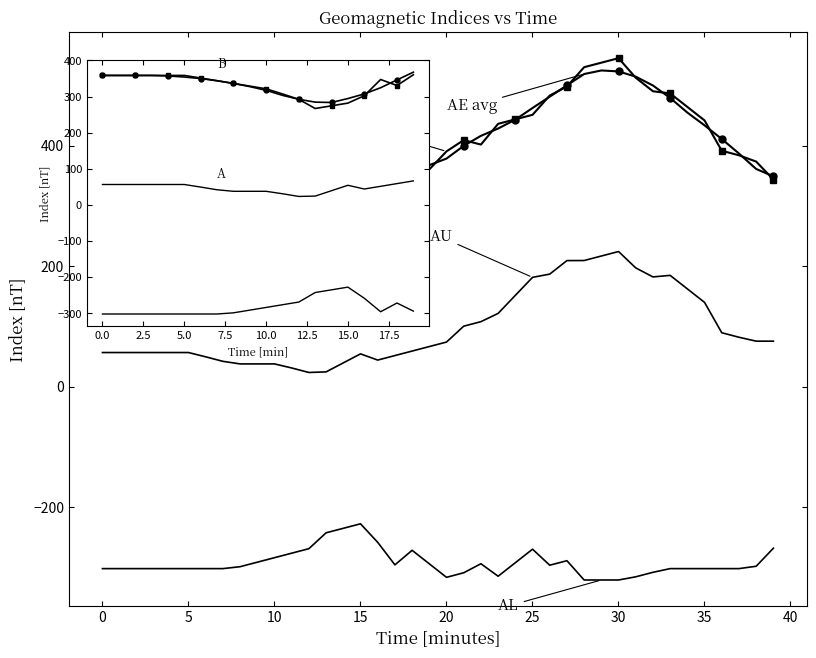

At how many categories does at least one series exceed -121?

20